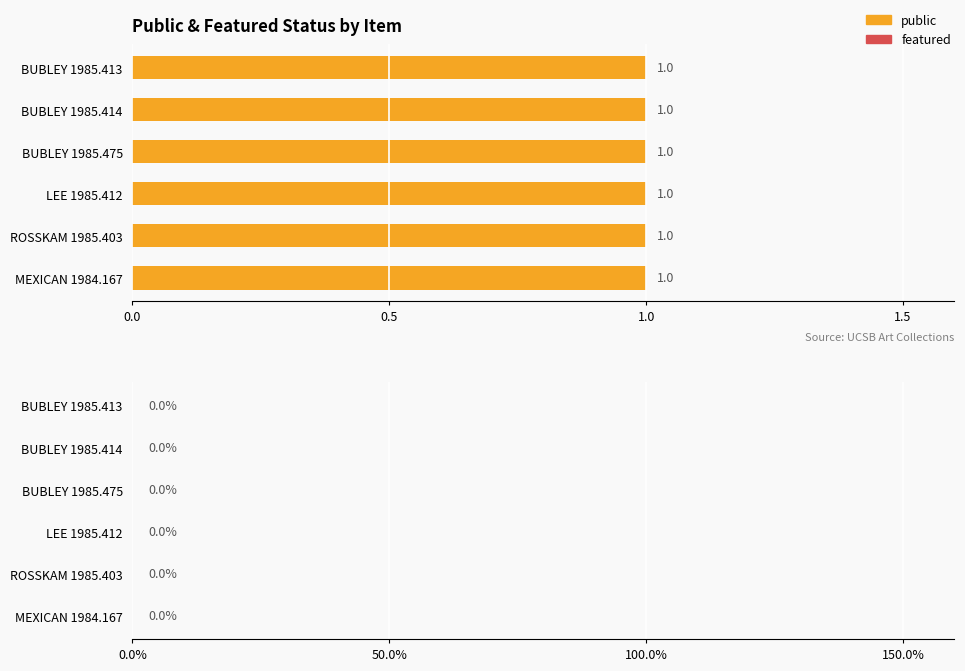

The public series shows 0 at LEE 1985.412. True or false?

False